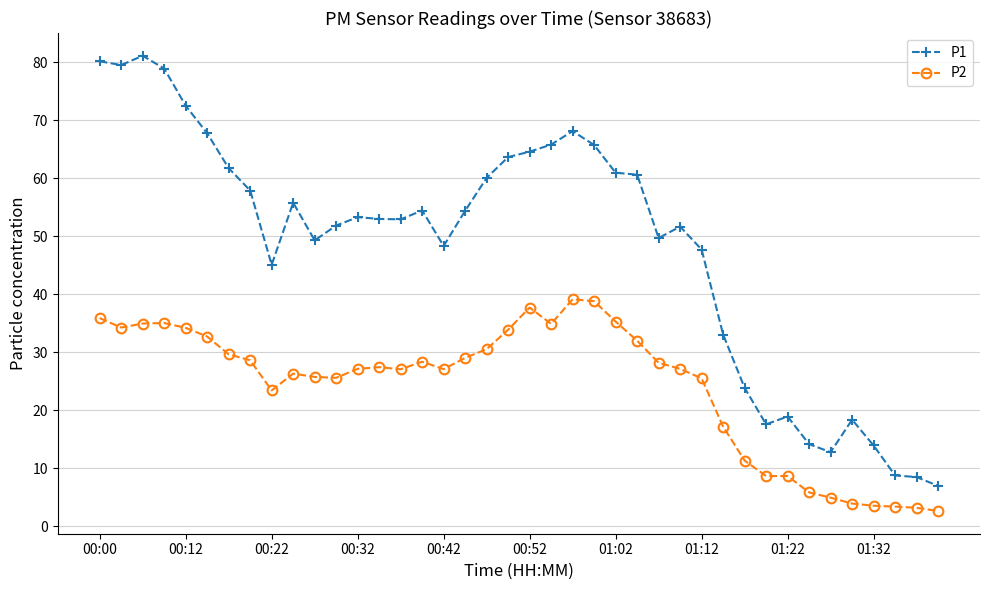

True or false: P1 has more than 2 interior local peaks.

True